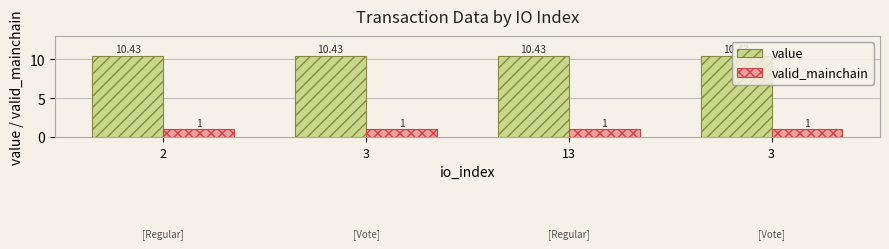

How many distinct data groups are displayed?

2